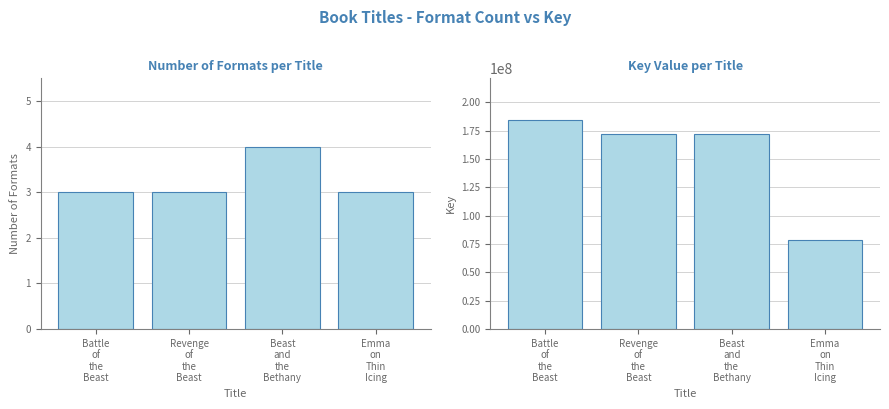

Rank the series at Beast
and
the
Bethany from lowest to highest value.

Number of Formats, Key